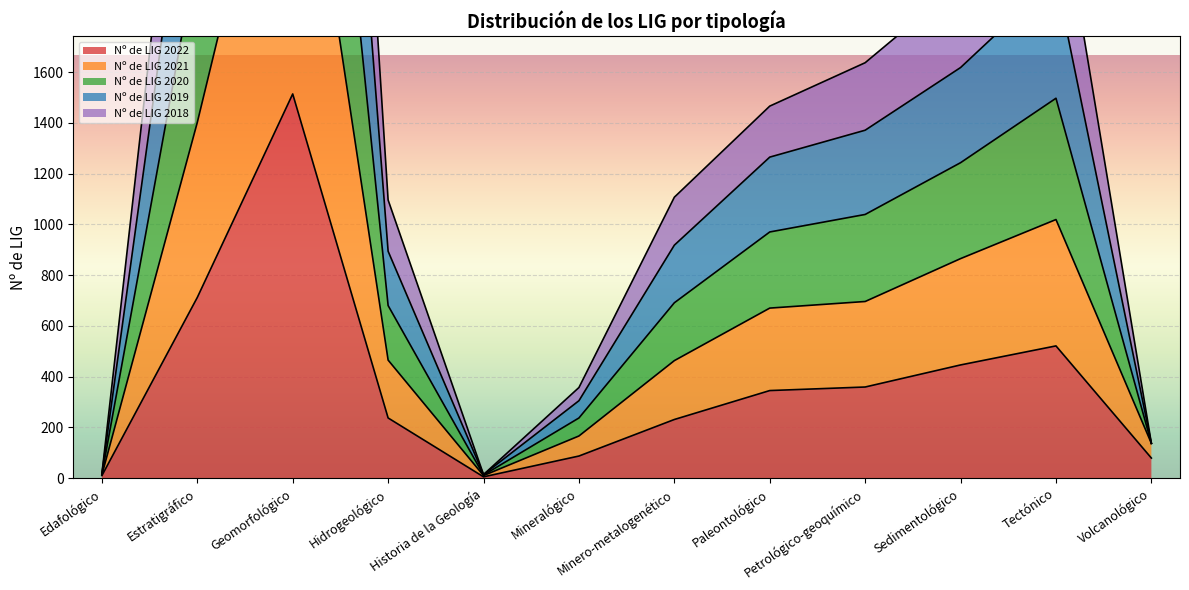

True or false: Nº de LIG 2020 and Nº de LIG 2019 cross at least once.

False